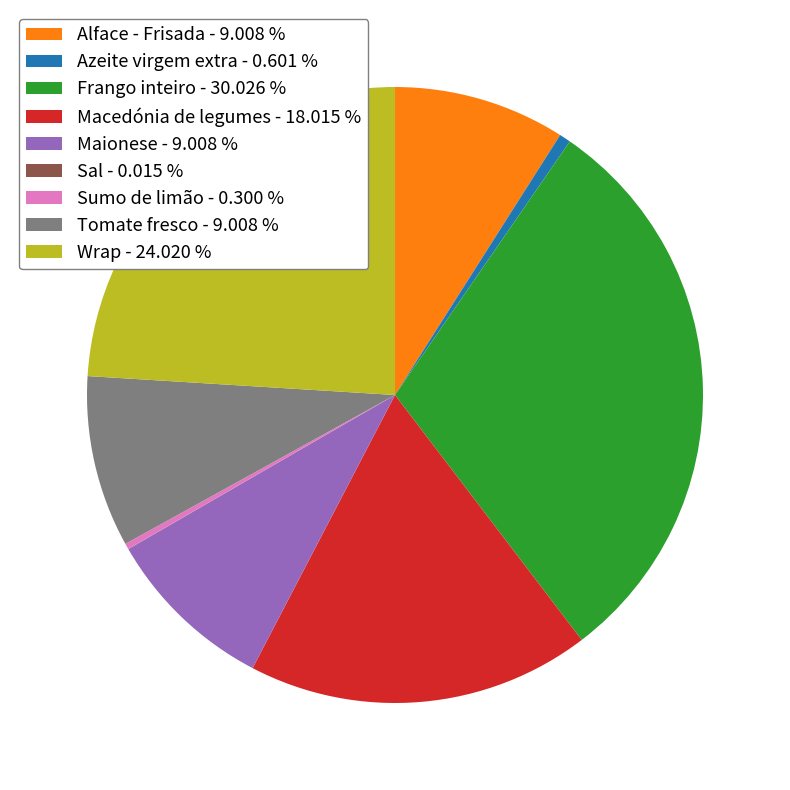

Does any single category account for the majority?

No